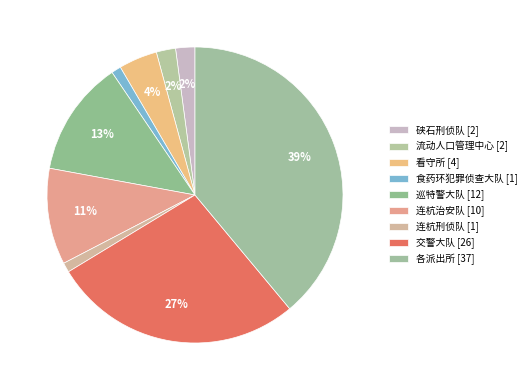

How many slices are in this pie chart?

9